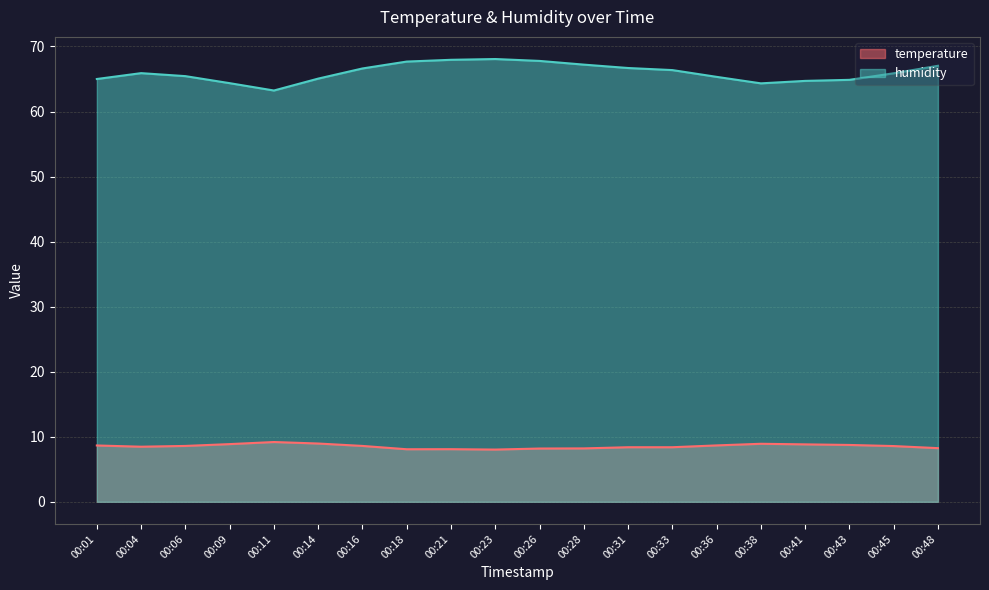

What is the difference between the second highest and minimum values in the temperature series?

0.9